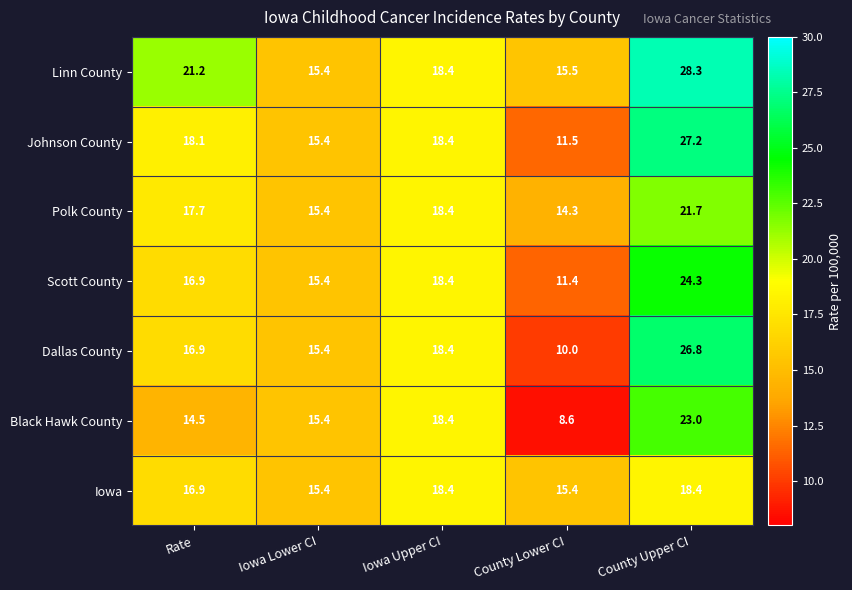

Count the number of data series in this chart.

7